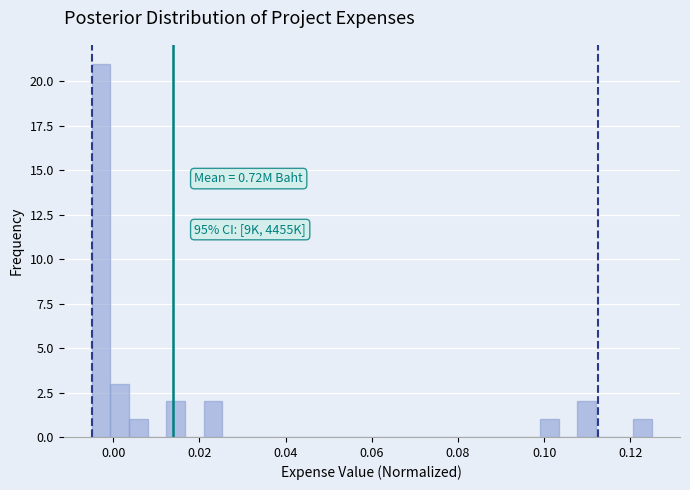

Read against the x-axis, roughly where is the centre of the tallest bar?

-0.002